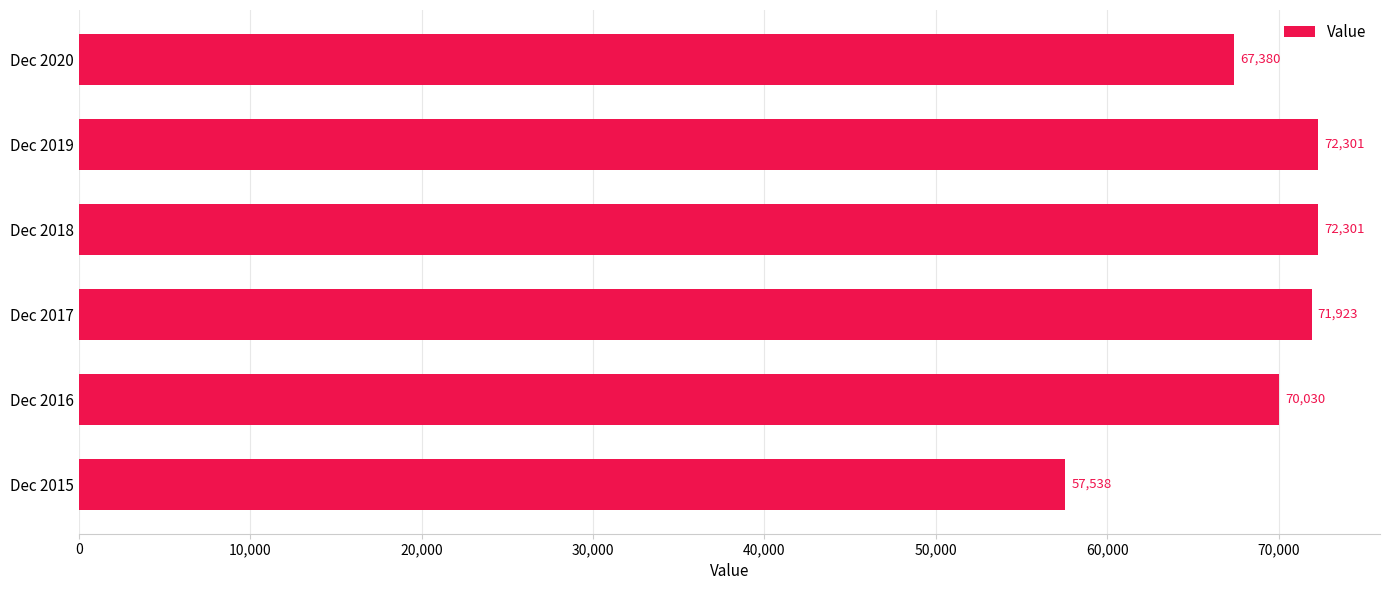

What is the maximum value shown in the chart?

72301.3